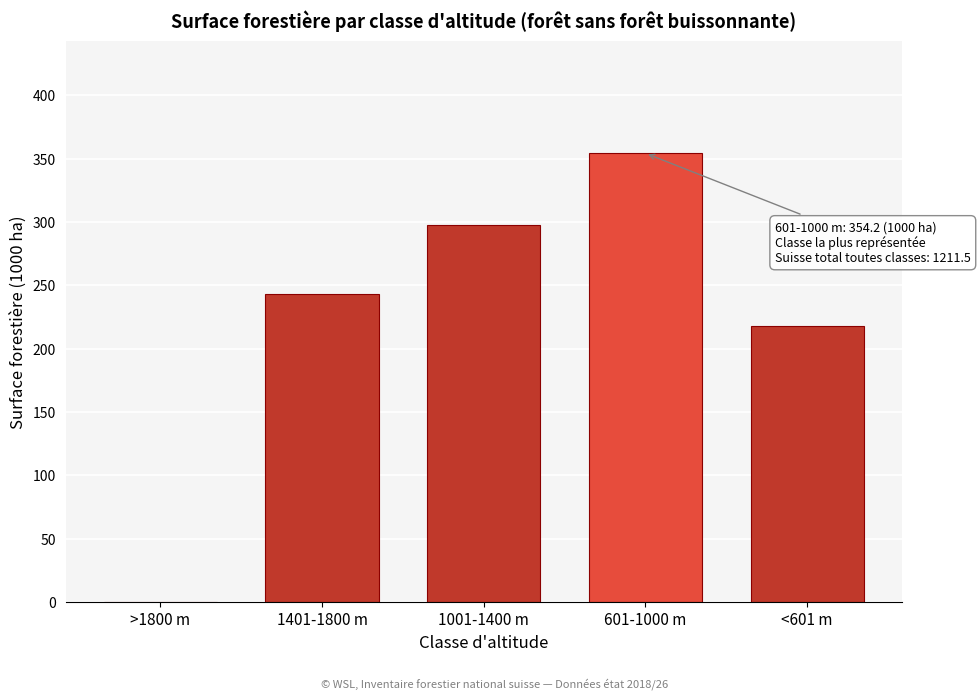

Reading left to right, what are all the values shown in this chart?

>1800 m=0.0	1401-1800 m=243.4	1001-1400 m=297.9	601-1000 m=354.2	<601 m=218.0